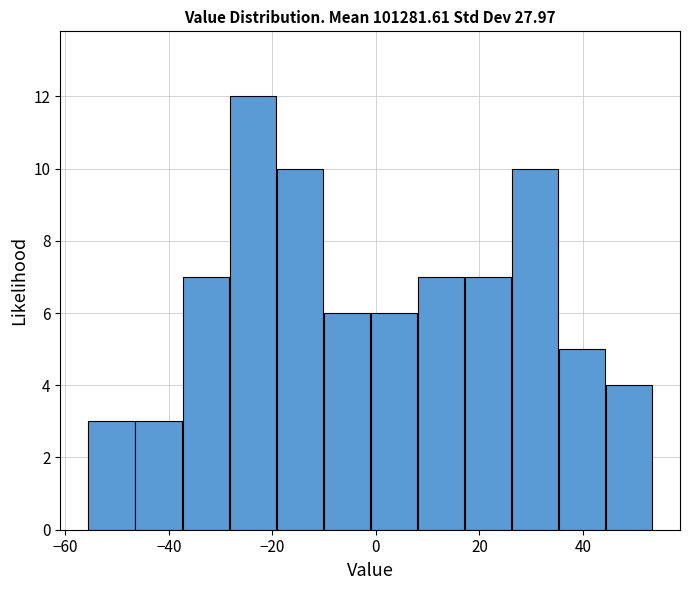

Reading left to right, list every bar in this chart as the range it spans on the x-axis followed by its height. Neither the bar edges nor the heights are printed on the chart, so give them approximately, as read against the axes.

-56 to -46: 3
-46 to -38: 3
-38 to -28: 7
-28 to -20: 12
-20 to -10: 10
-10 to -2: 6
-2 to 8: 6
8 to 18: 7
18 to 26: 7
26 to 36: 10
36 to 44: 5
44 to 54: 4